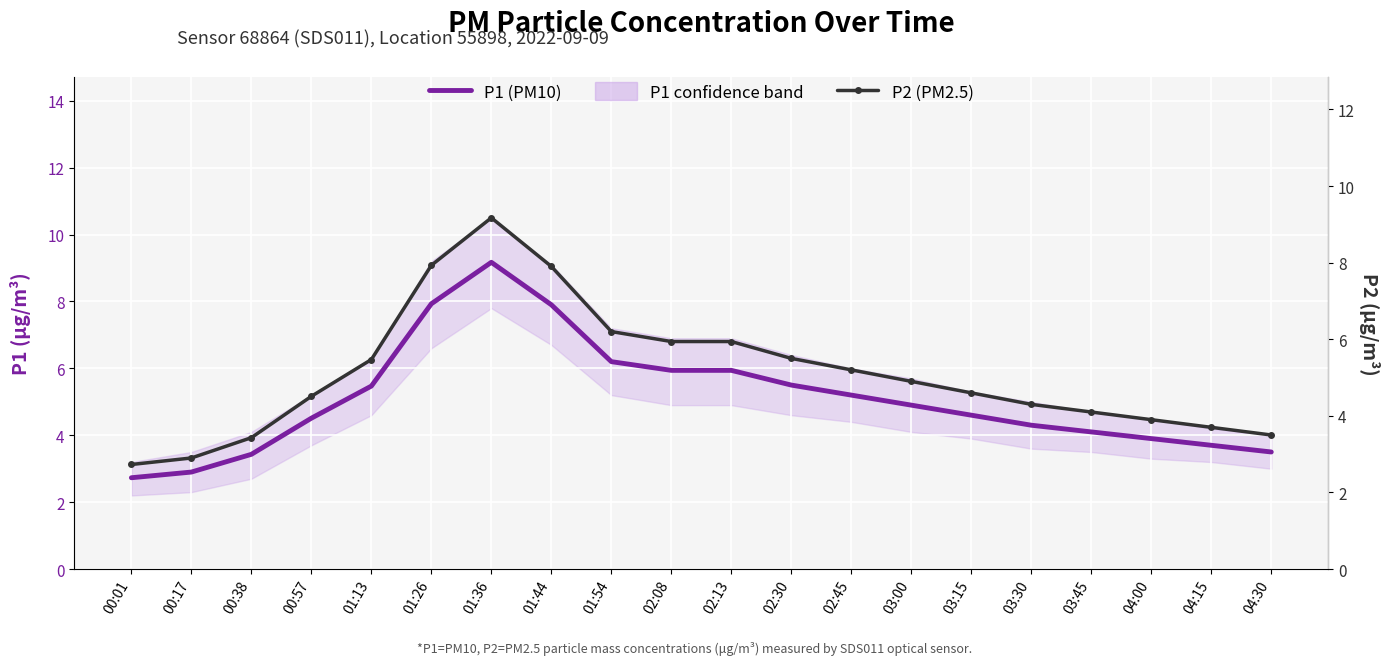

Is the value of P1 (PM10) at 02:45 greater than the value of P2 (PM2.5) at 03:45?

Yes